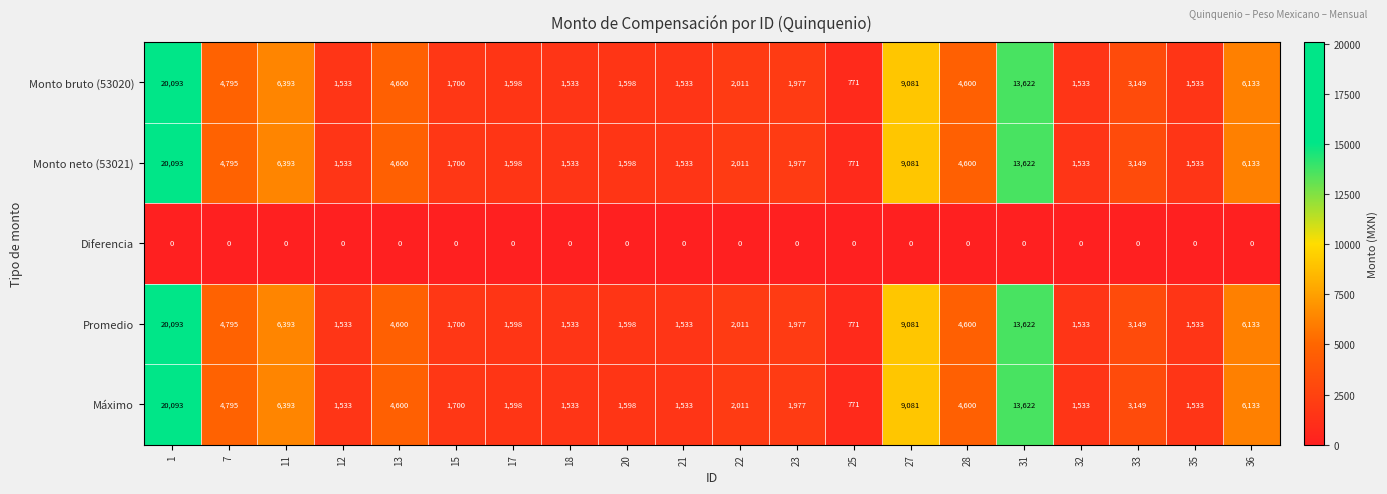

The value of Máximo at 33 is 3149. True or false?

True